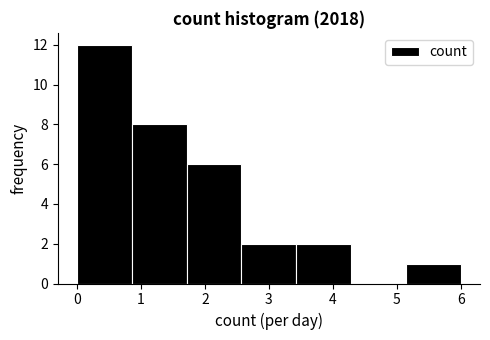

Which range on the x-axis has the tallest bar?

0.0 to 0.9